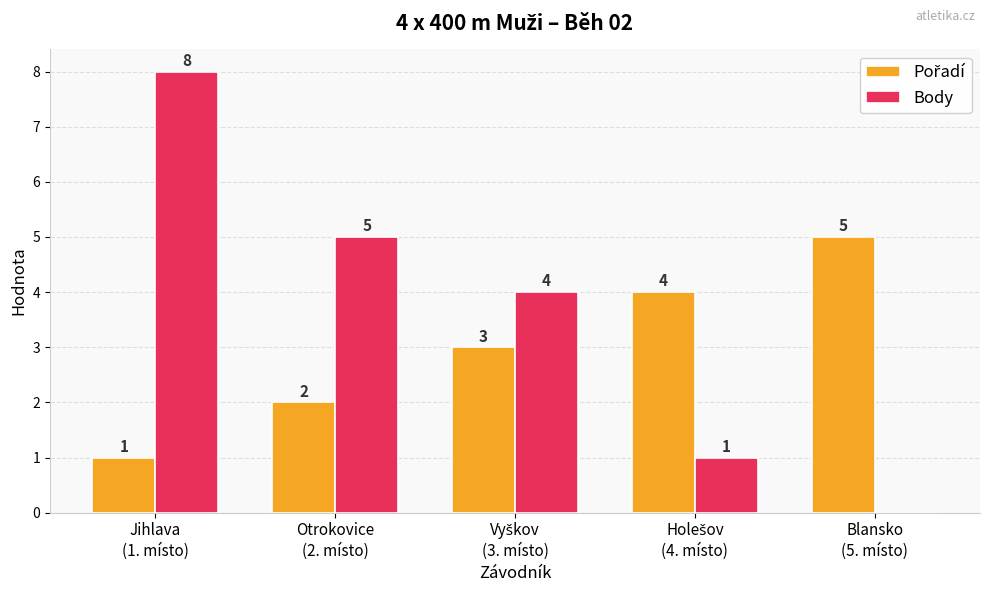

What is the maximum value for Body?

8